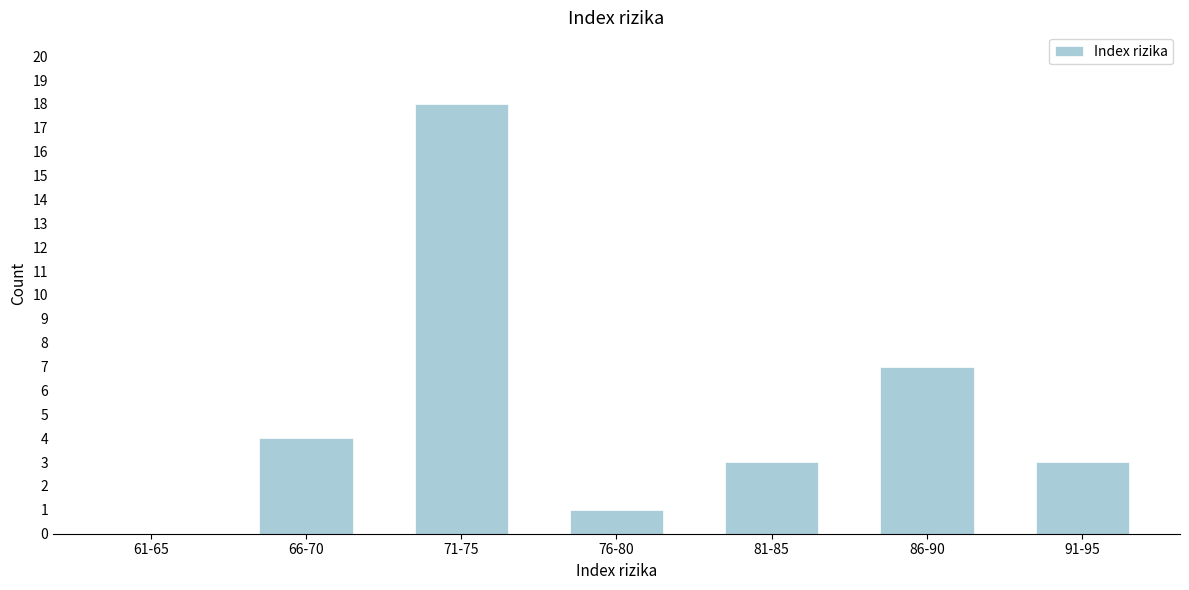

Reading left to right, extract all data points from this chart.

61-65=0	66-70=4	71-75=18	76-80=1	81-85=3	86-90=7	91-95=3